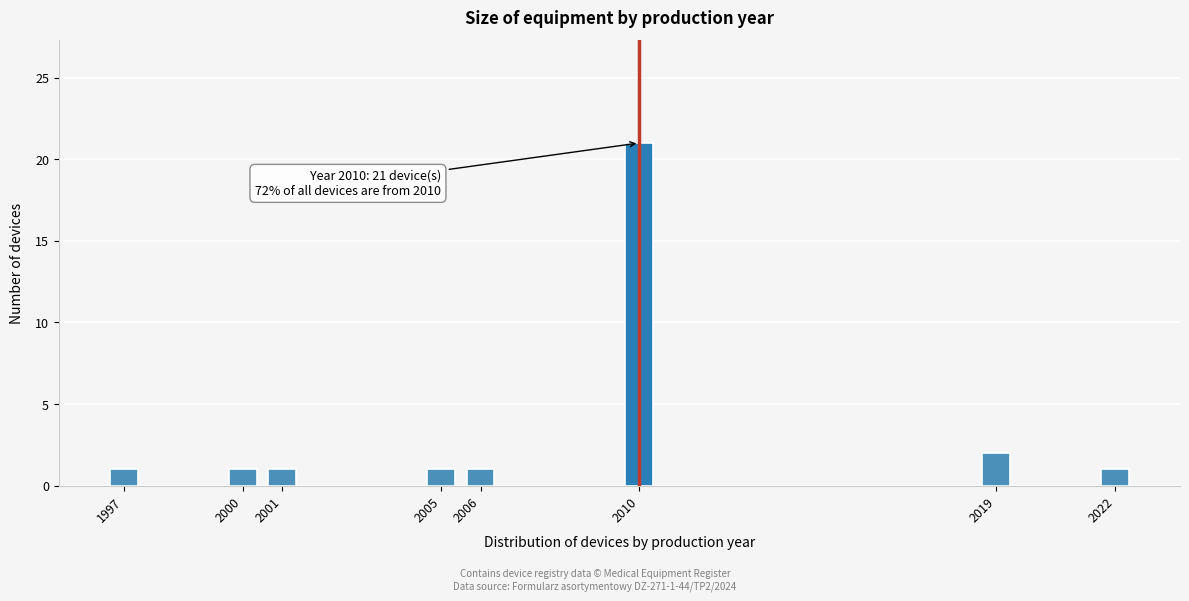

Reading left to right, extract all data points from this chart.

1997=1	2000=1	2001=1	2005=1	2006=1	2010=21	2019=2	2022=1